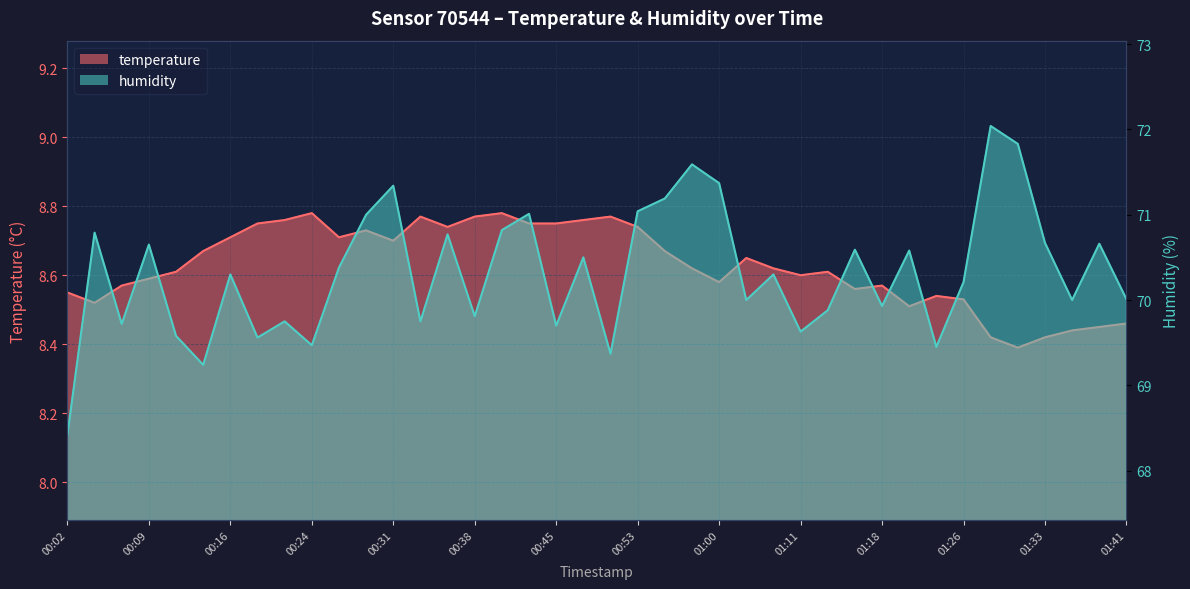

What is the spread (max minus min) of values at 00:36?

62.0